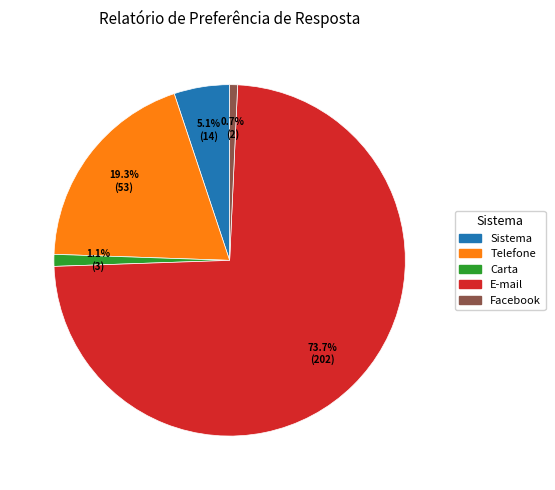

Which category has the biggest portion of the pie?

E-mail